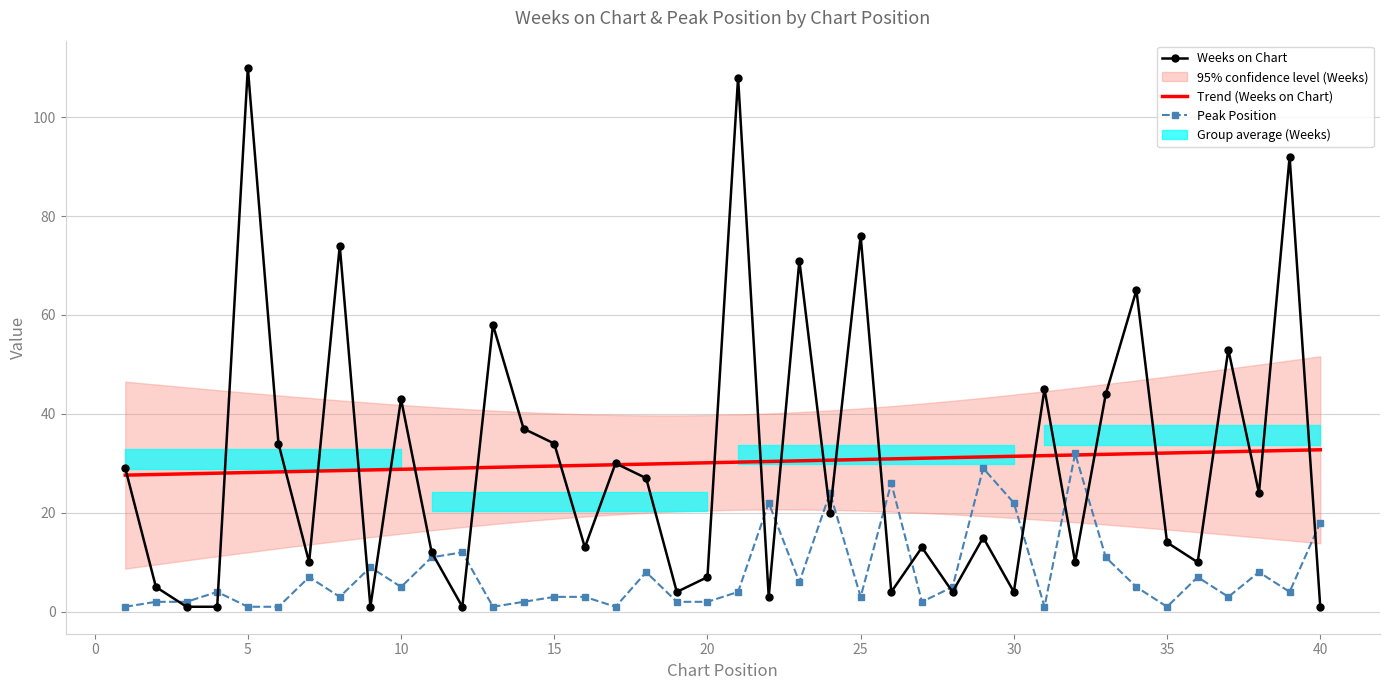

At which label is Weeks on Chart closest to 55?

37